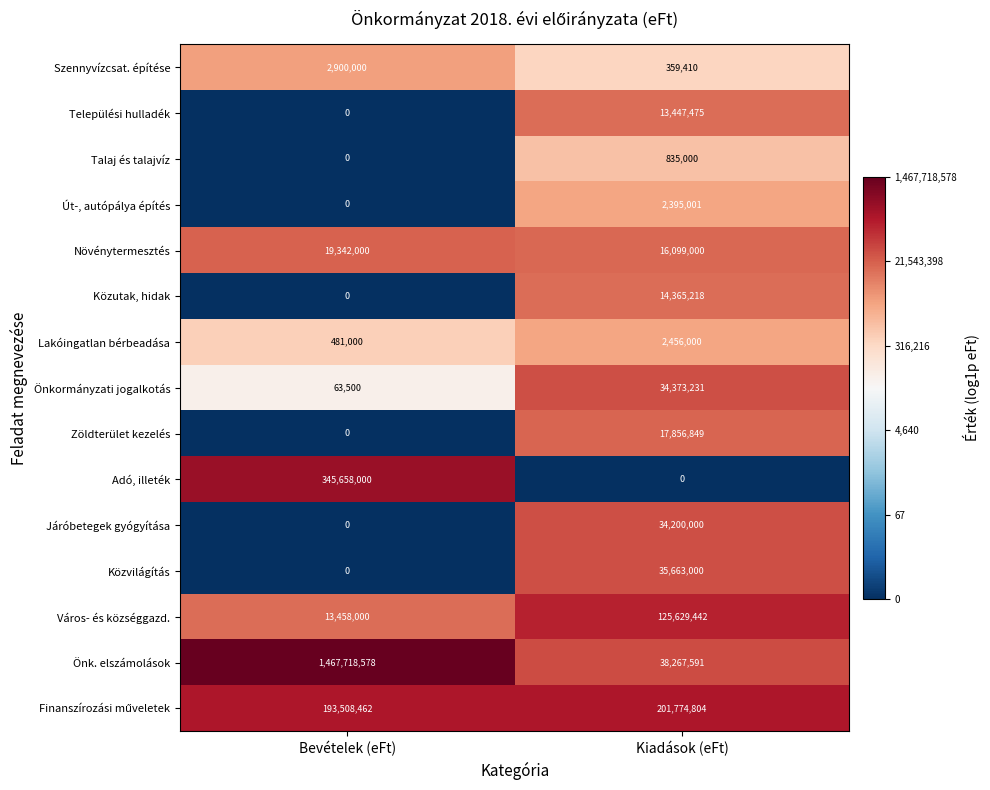

Where is Út-, autópálya építés nearest to the value 1197500?

Bevételek (eFt)